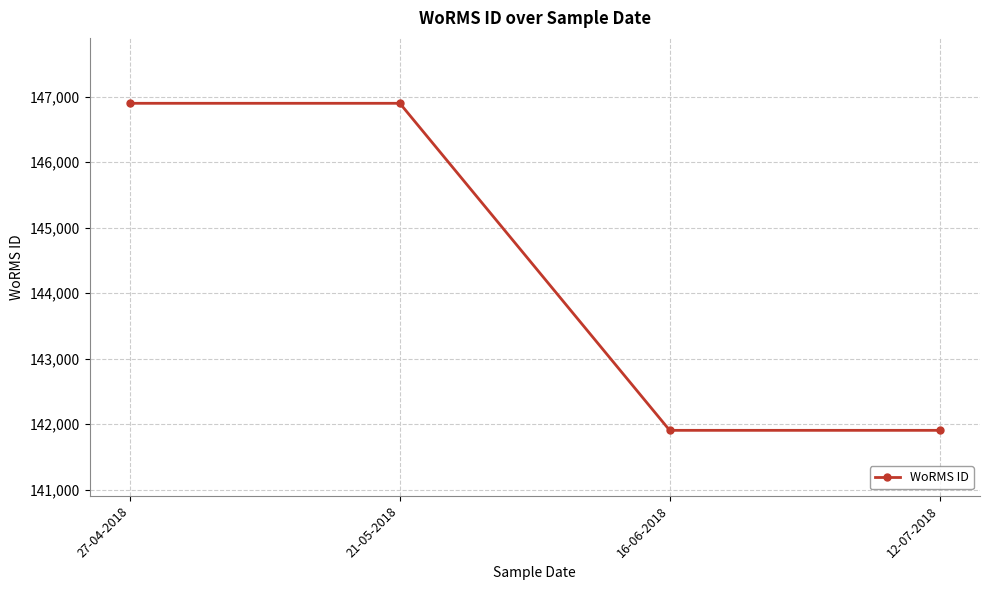

What is the value of the 3rd point from the left?

141907